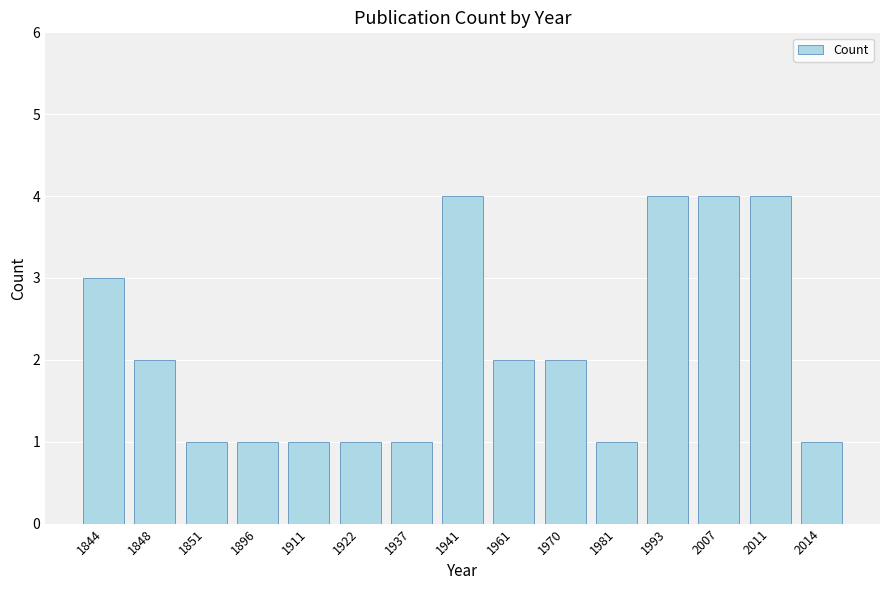

The value at 2014 is 1. True or false?

True